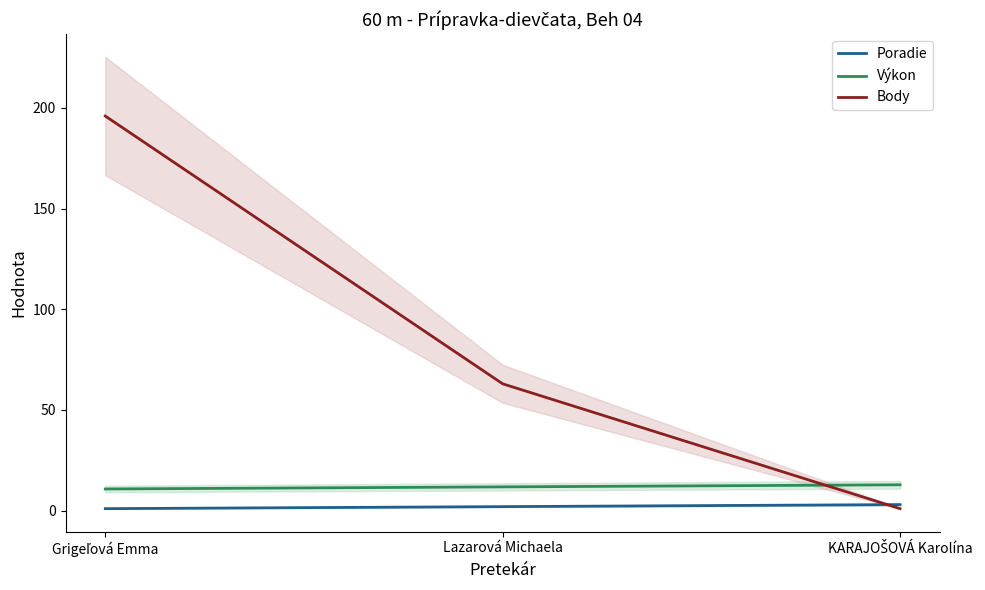

What is the difference between the Body values at Lazarová Michaela and KARAJOŠOVÁ Karolína?

62.0